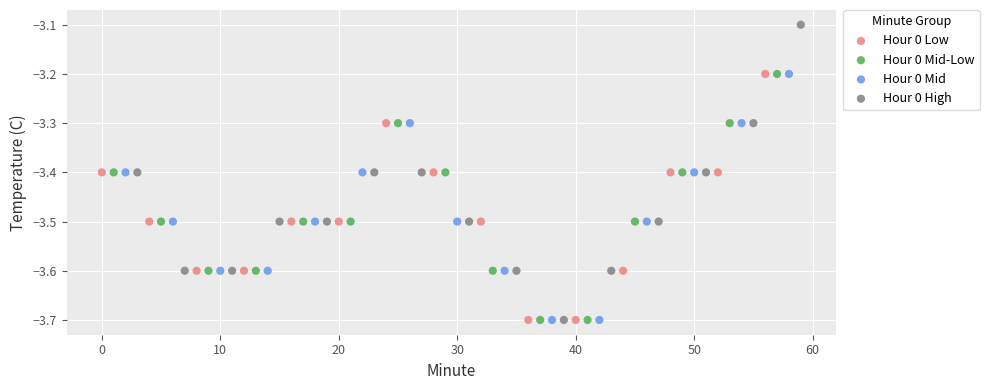

Which series has the largest Y range (max minus min)?

Hour 0 High